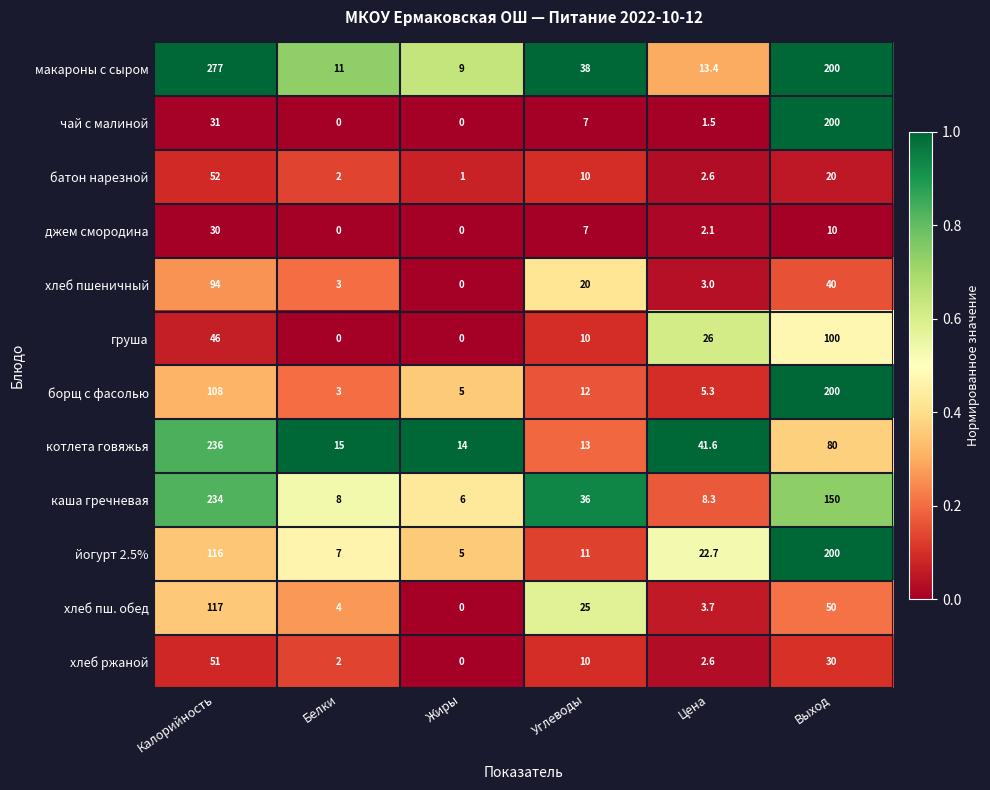

What is the total value across all series at Цена?

132.8